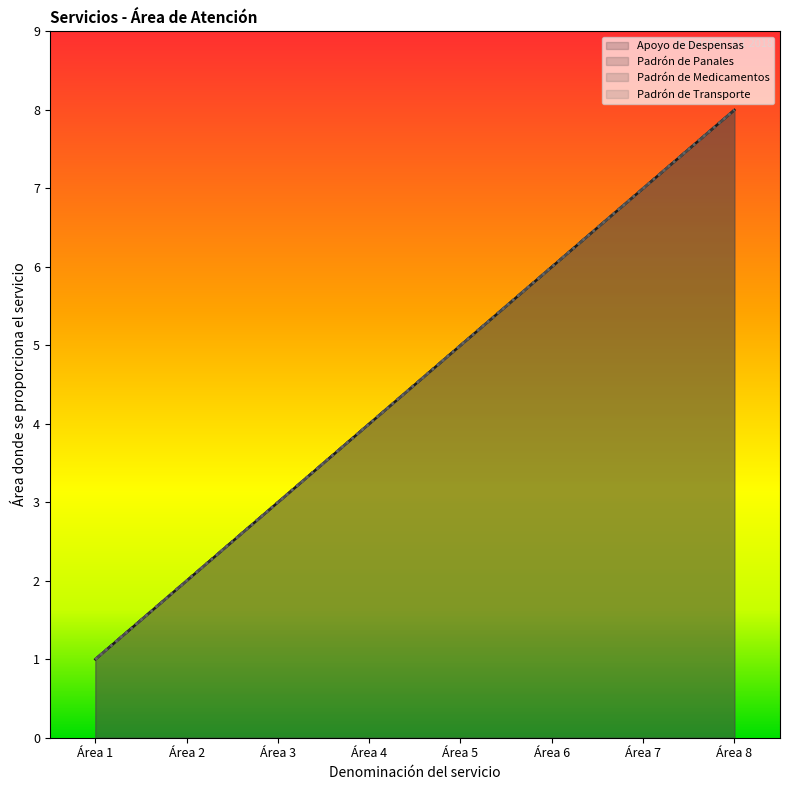

Reading left to right, what are all the values shown in this chart?

Apoyo de Despensas: 1	2	3	4	5	6	7	8
Padrón de Panales: 1	2	3	4	5	6	7	8
Padrón de Medicamentos: 1	2	3	4	5	6	7	8
Padrón de Transporte: 1	2	3	4	5	6	7	8